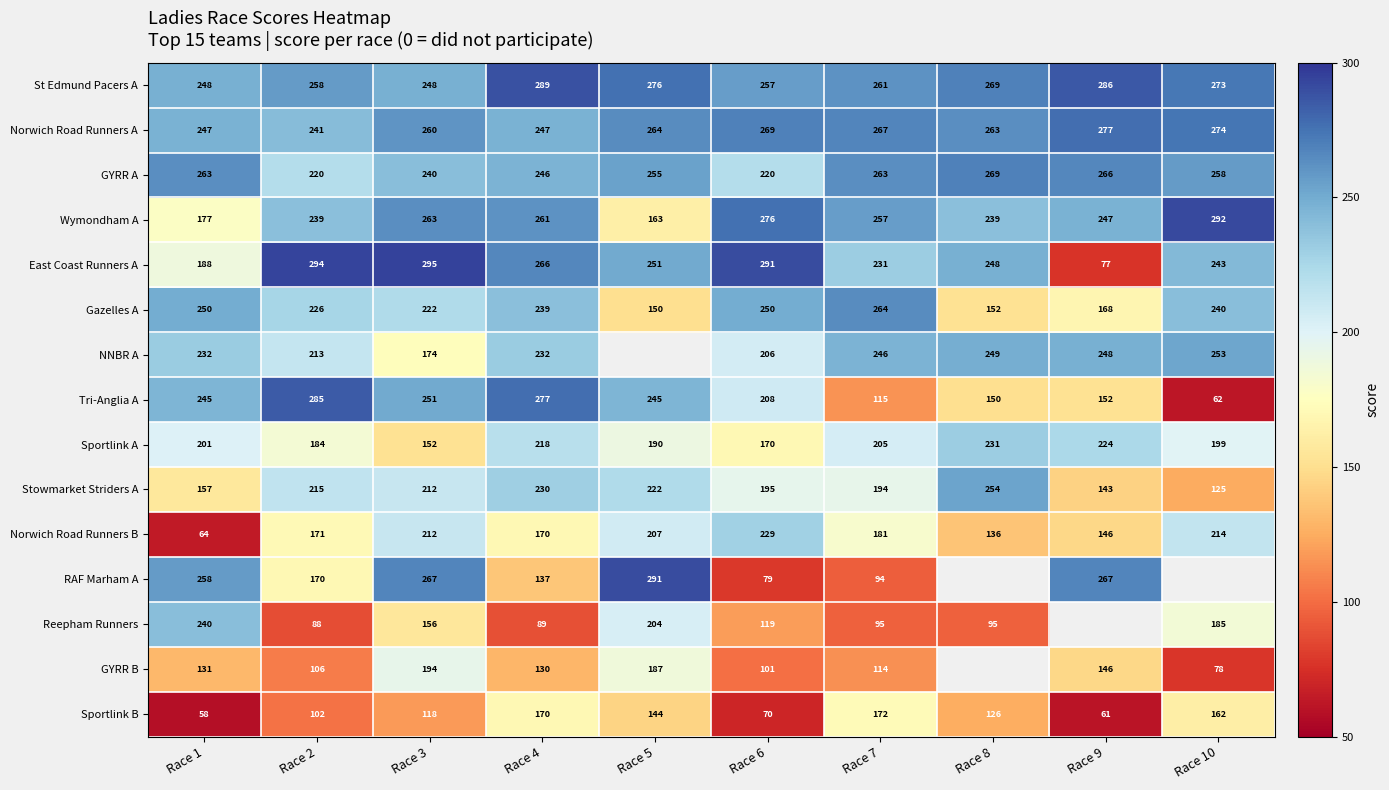

What is the maximum value for GYRR A?

269